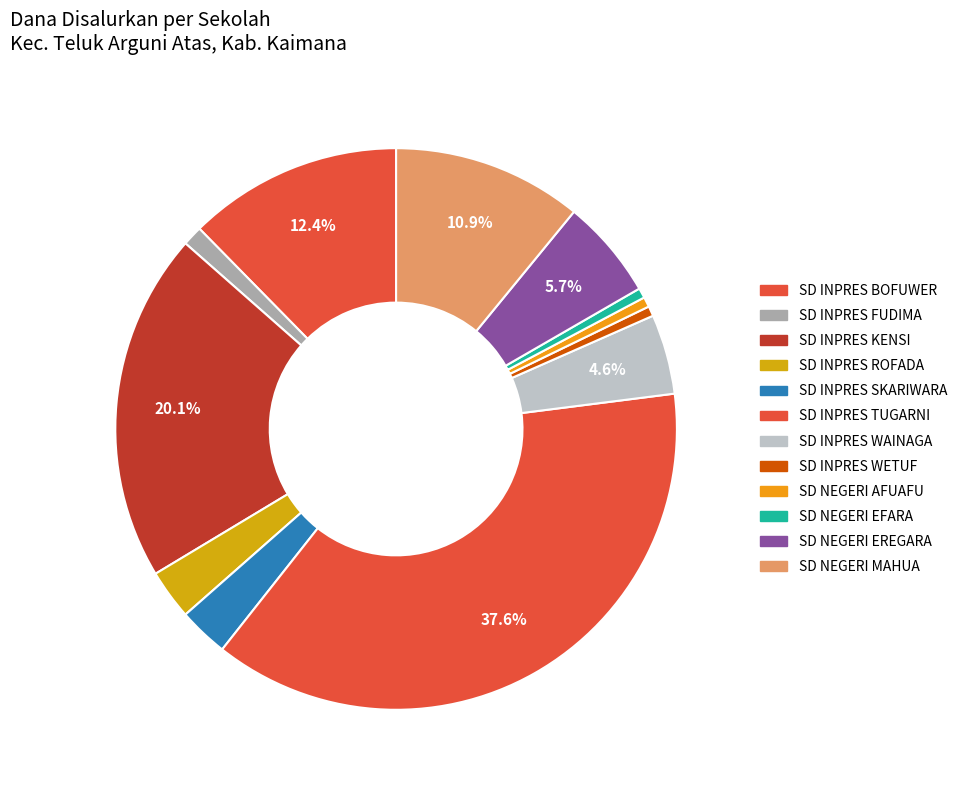

Count the number of slices in the pie.

12